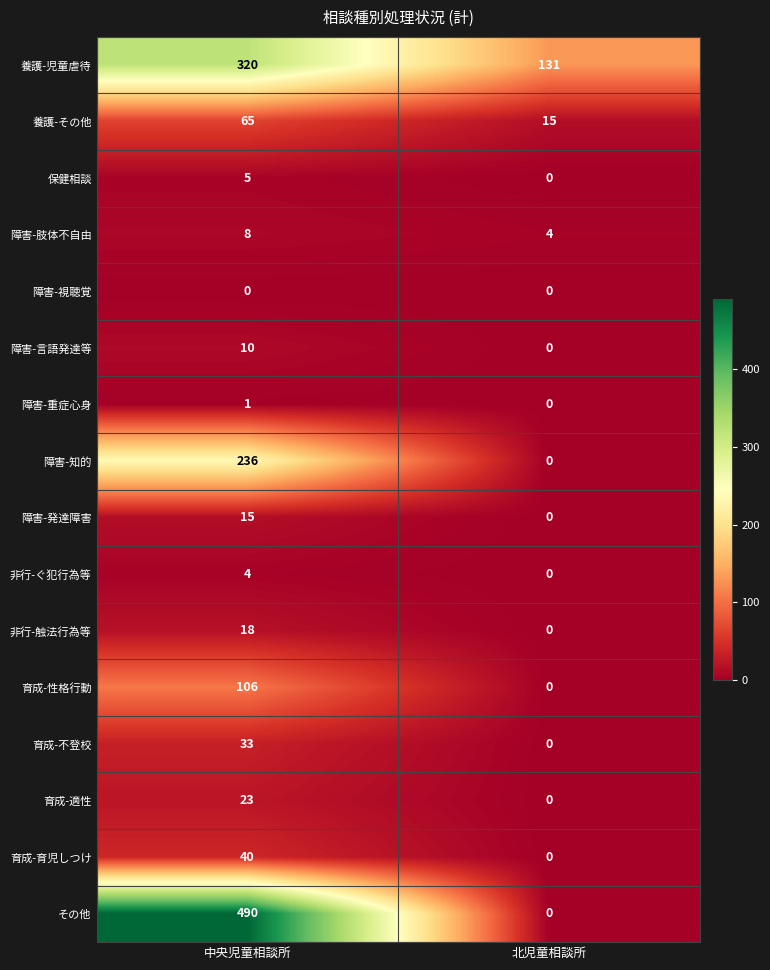

The 育成-性格行動 series shows 106 at 中央児童相談所. True or false?

True